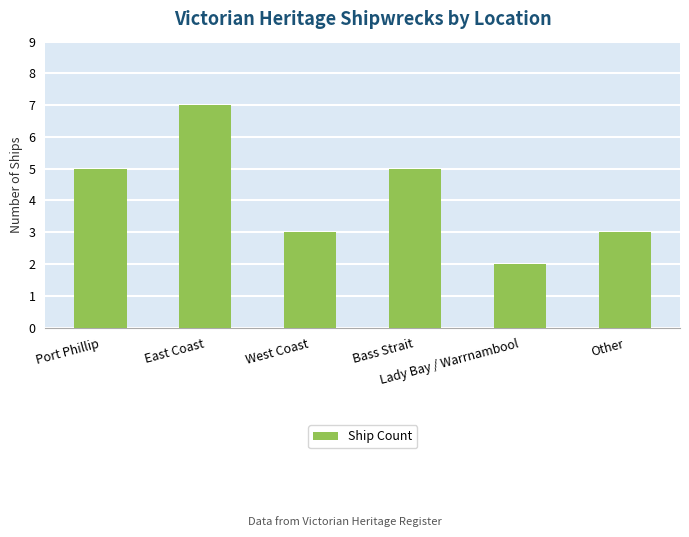

Which has a higher value, Other or East Coast?

East Coast